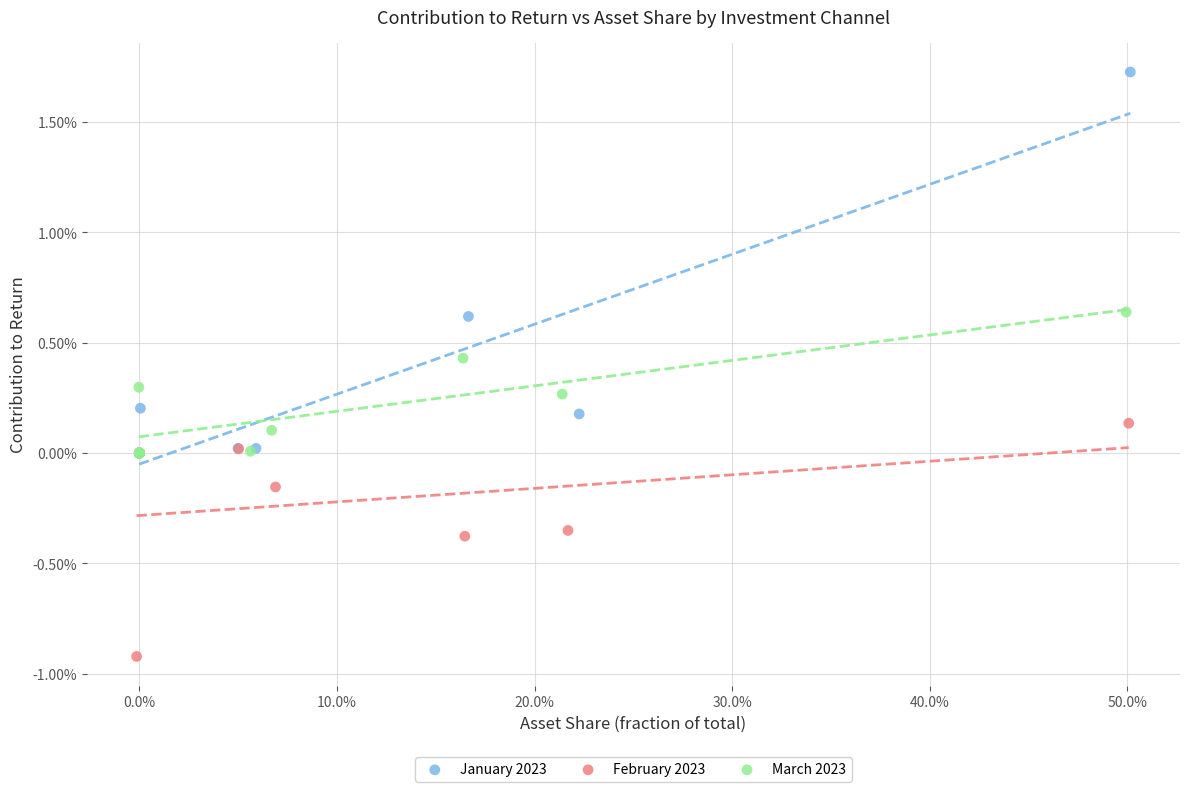

Which series has the widest spread of Y values?

January 2023